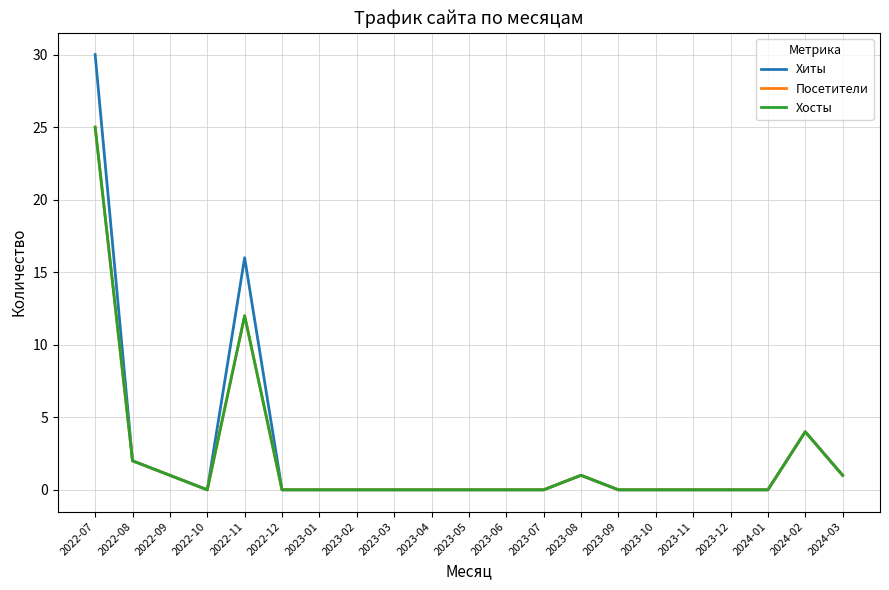

In Хосты, how many points are lower than both neighbors (excluding endpoints)?

1